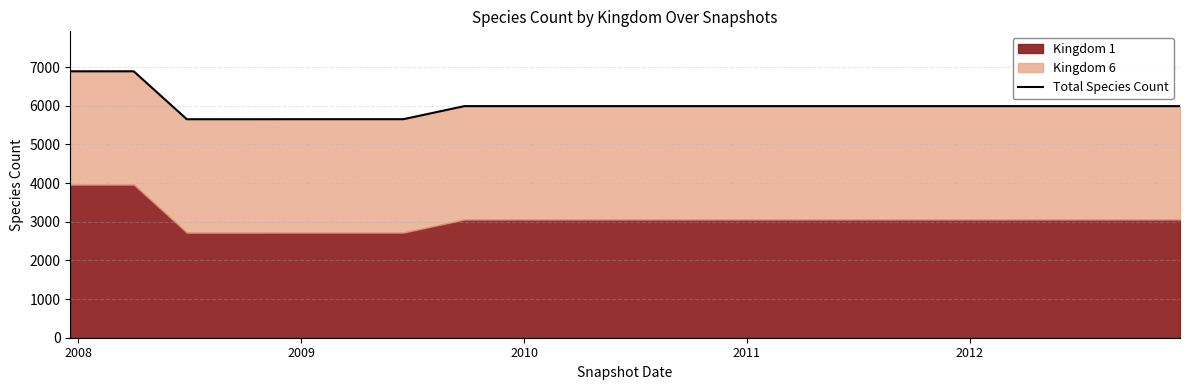

What is the difference between the second highest and minimum values?

1240